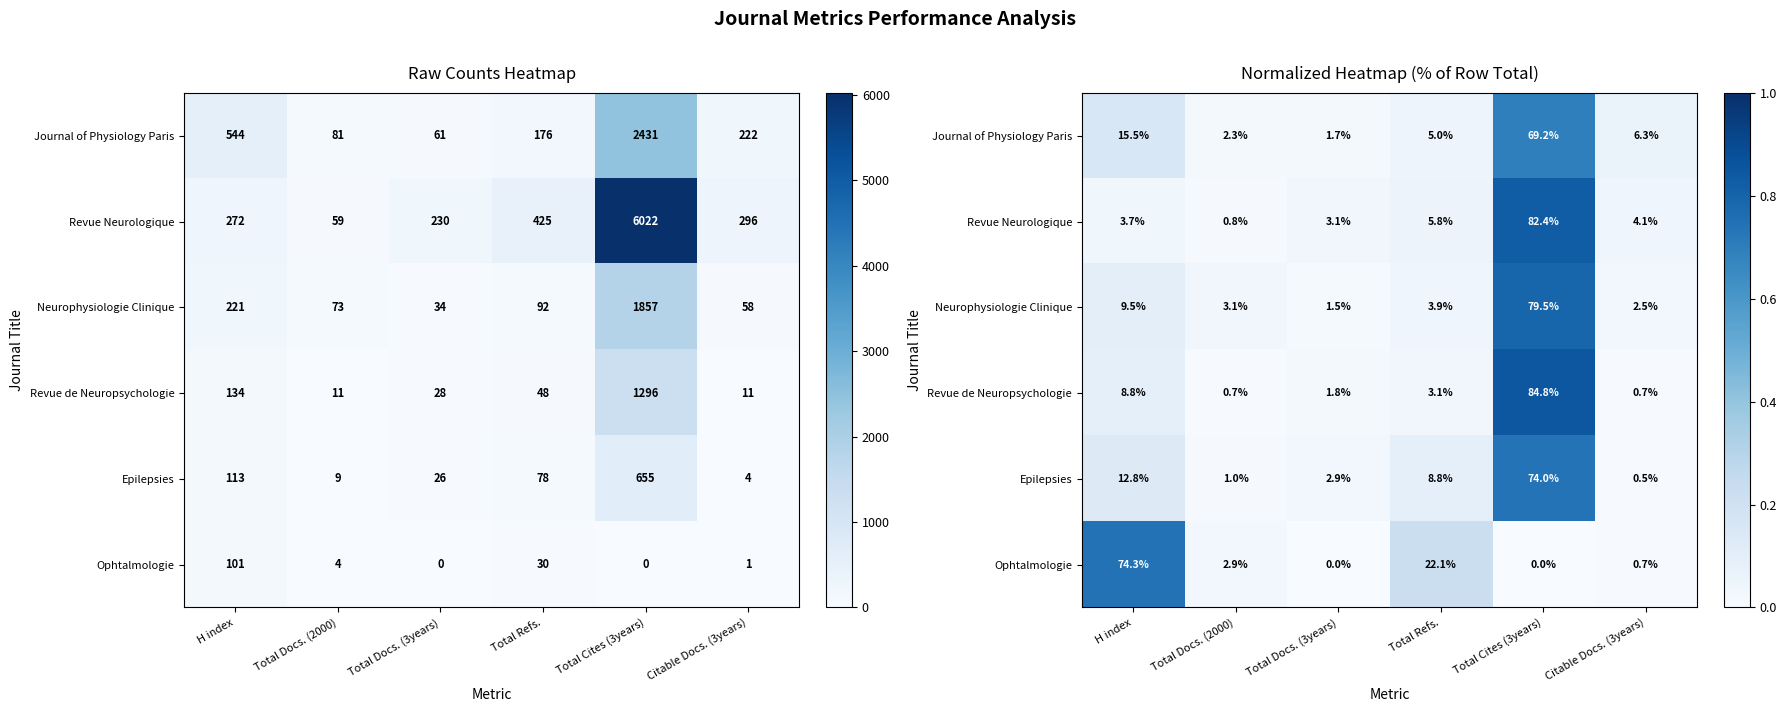

Is the value of Revue Neurologique at Total Cites (3years) greater than the value of Revue de Neuropsychologie at Total Refs.?

Yes